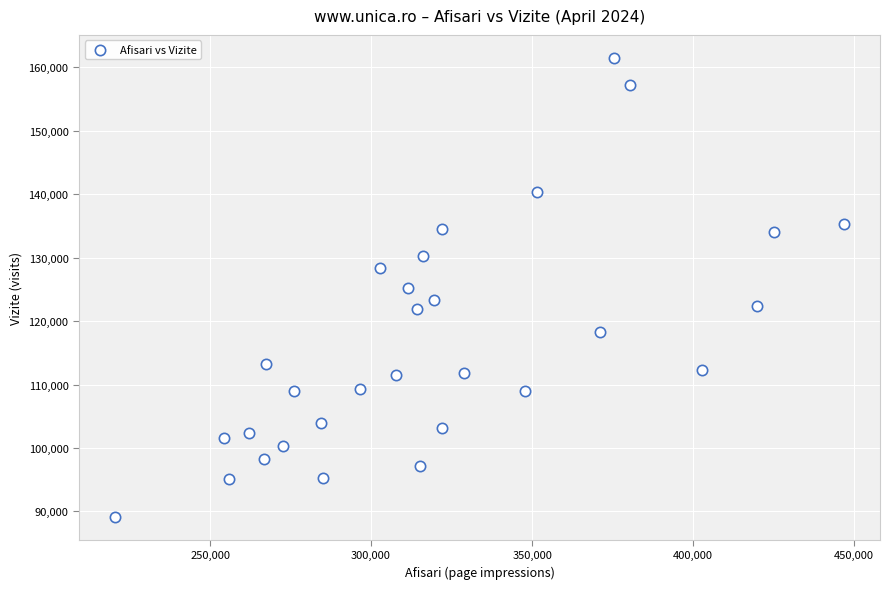

What is the range of Y values (max minus min)?

72323